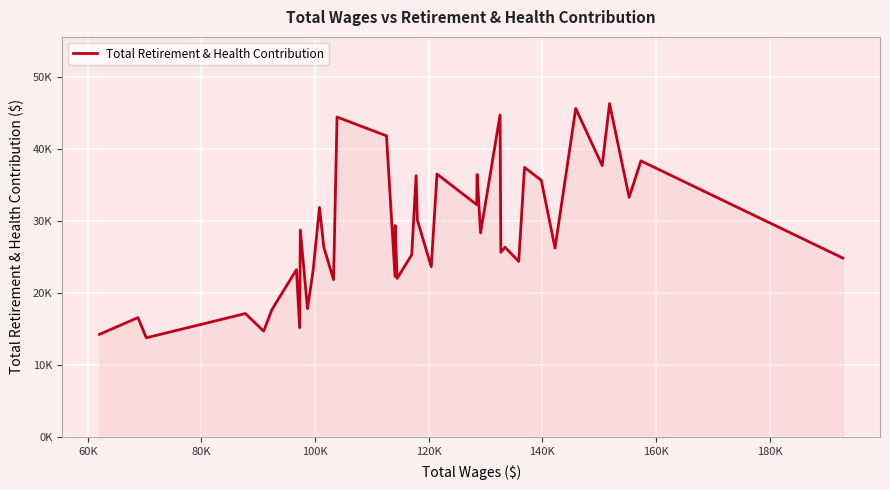

What is the difference between the second highest and minimum values?

31798